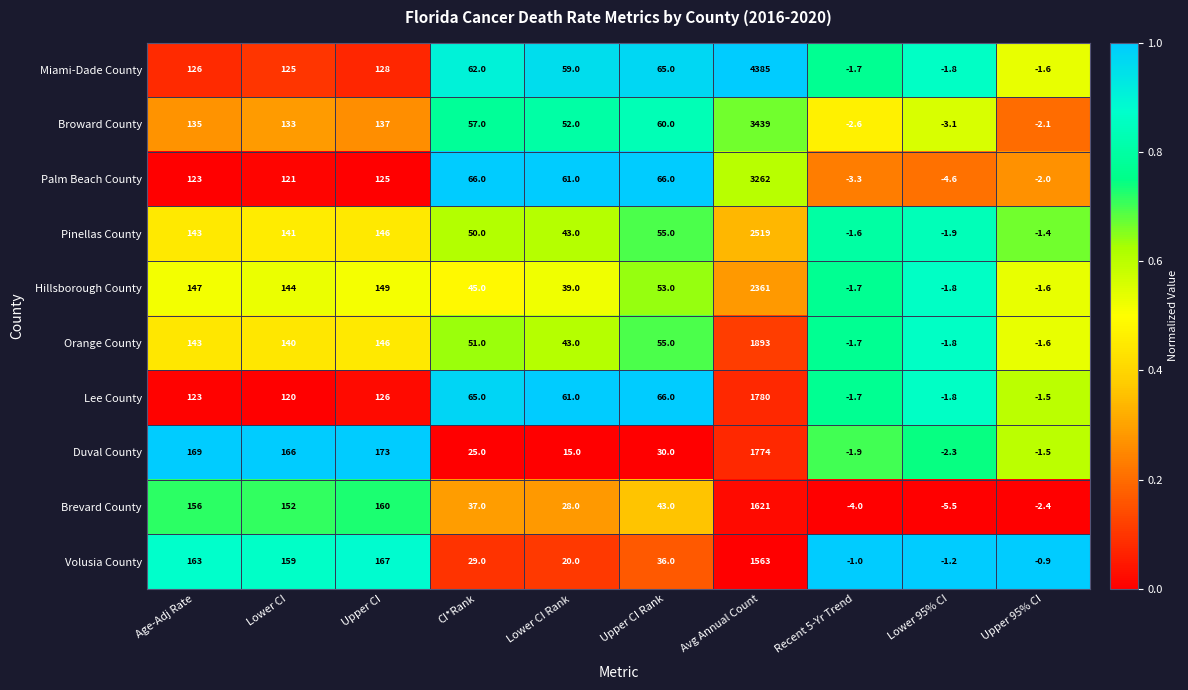

Which series has the largest total across all categories?

Miami-Dade County